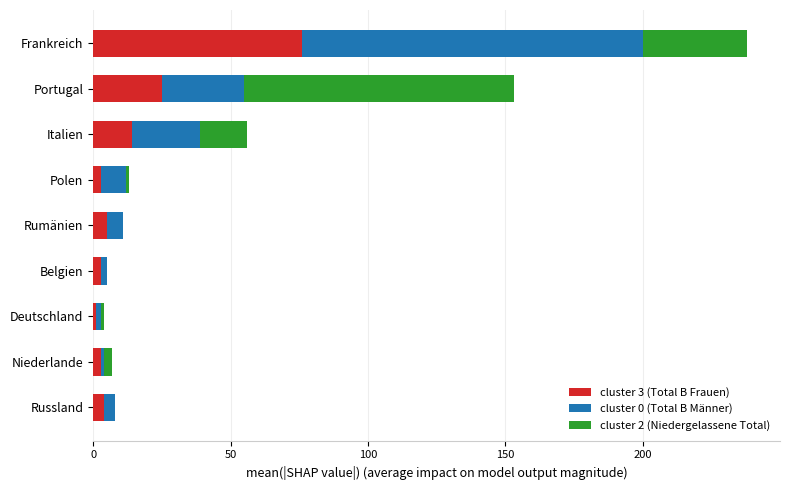

Is it true that cluster 3 (Total B Frauen) equals 25 at Portugal?

True